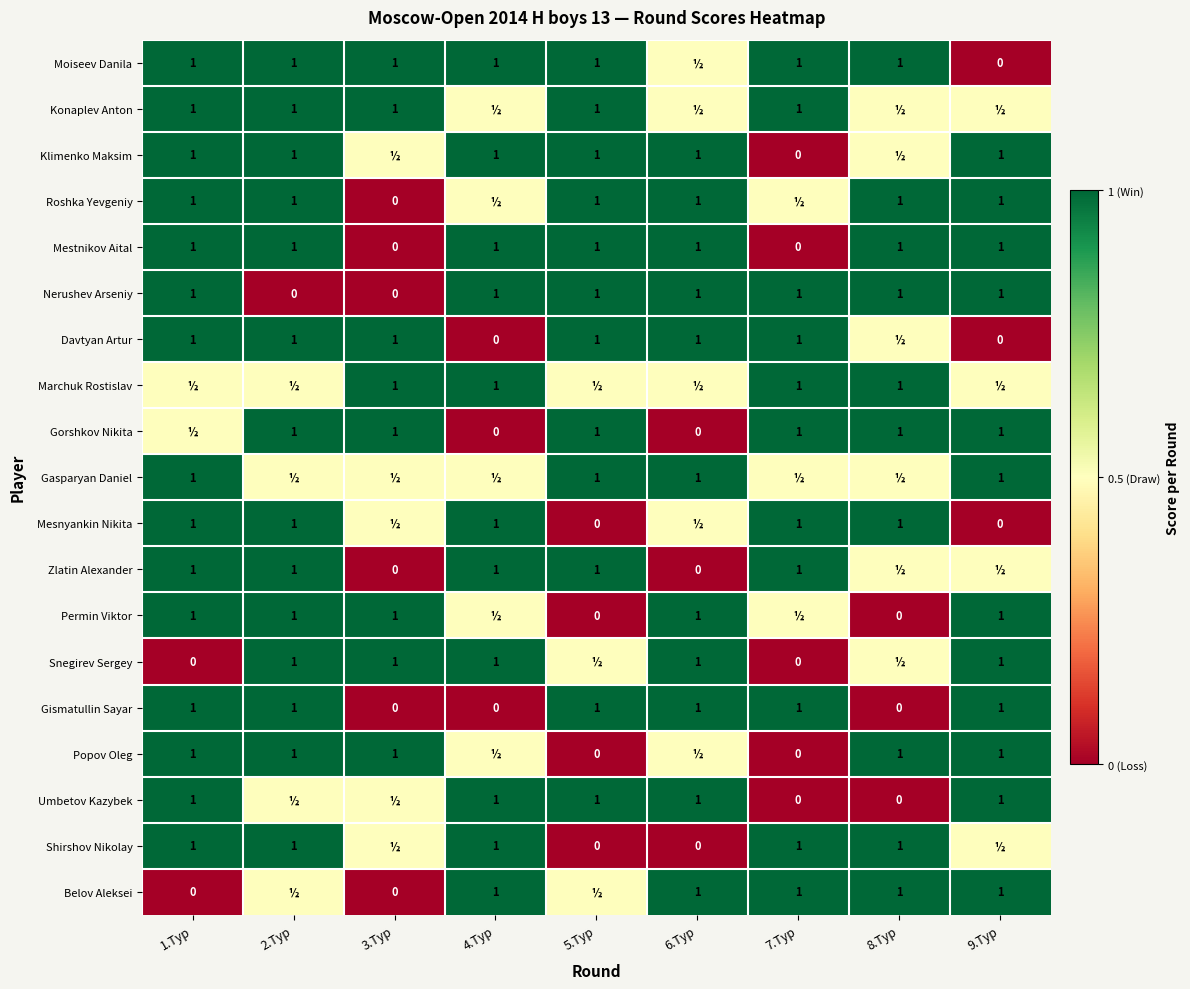

What is the total value across all series at 9.Тур?

14.0